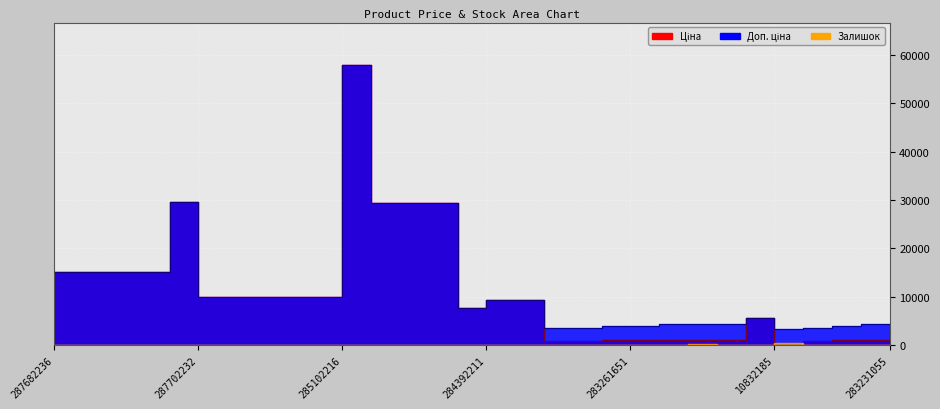

What is the sum of the Ціна values at 283291856 and 285642235?

30184.8